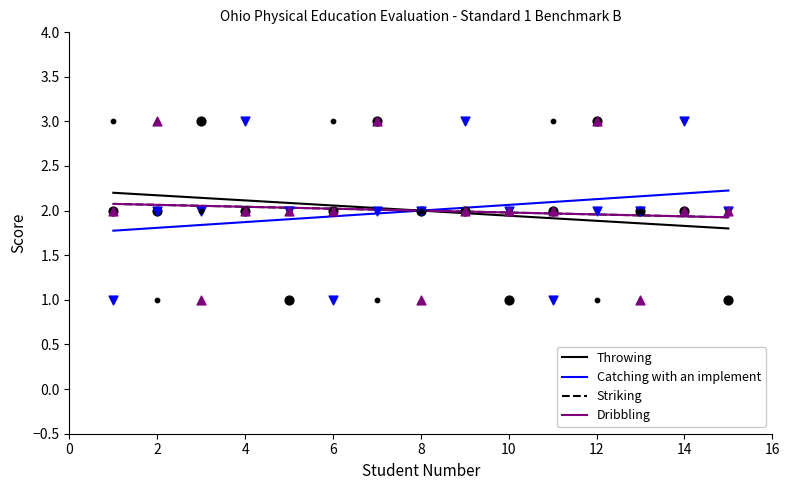

Is the value of Throwing at 9 greater than the value of Catching with an implement at 13?

No